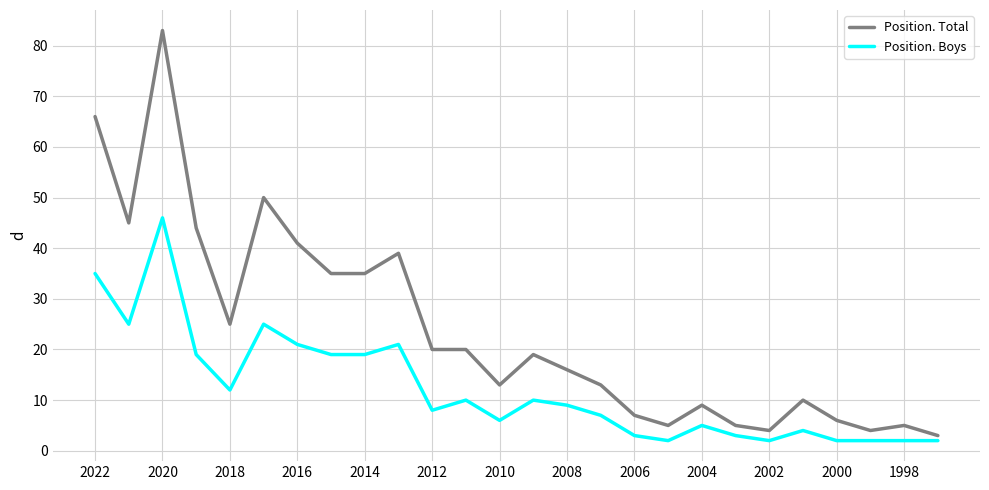

Rank the series by their average value, from lowest to highest.

Position. Boys, Position. Total